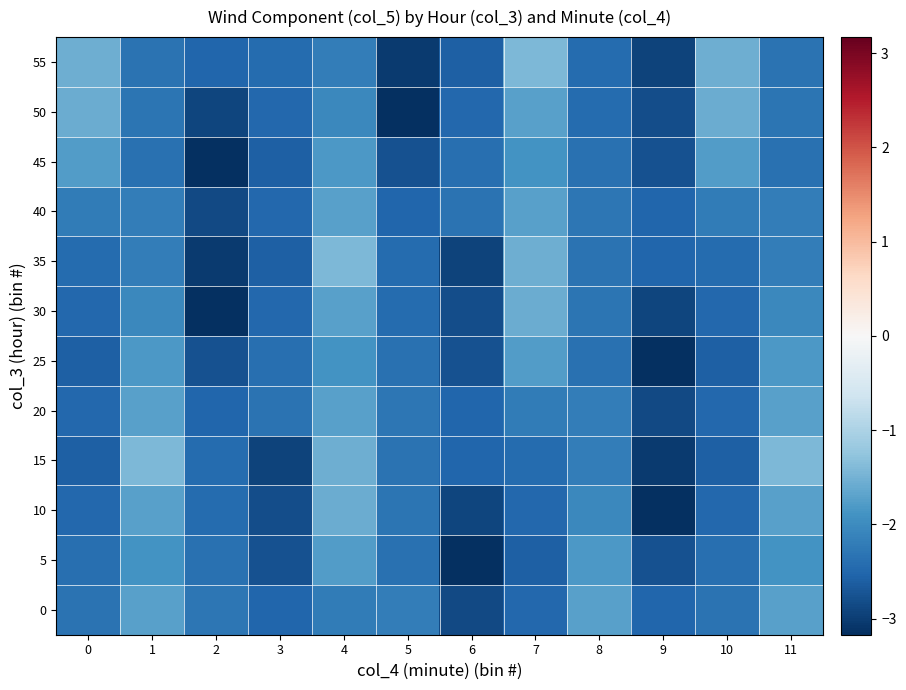

Count the number of data series in this chart.

12